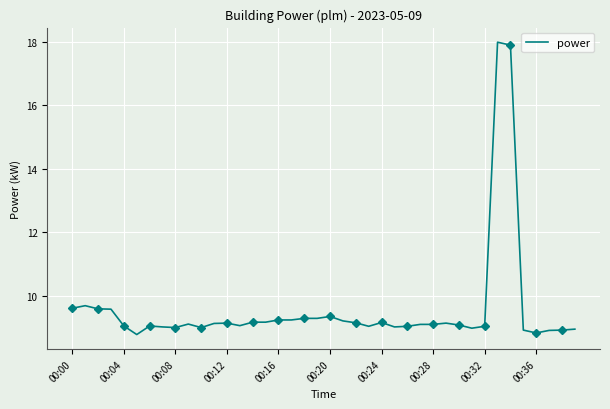

The chart shows a value of 9.3 at 19. True or false?

True